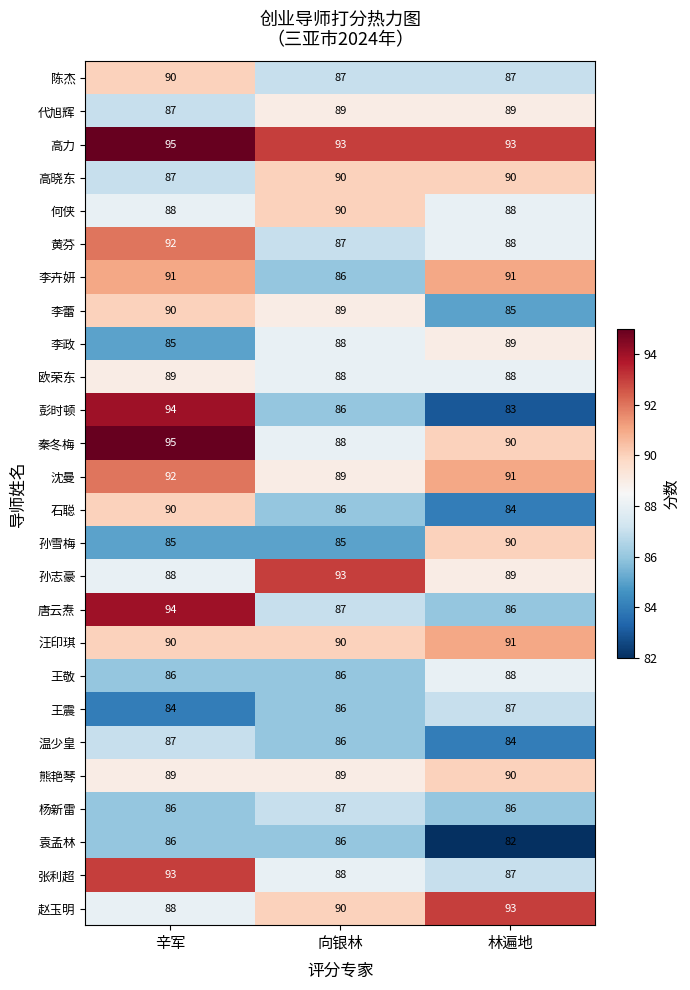

What is the difference between the maximum and minimum values in the 彭时顿 series?

11